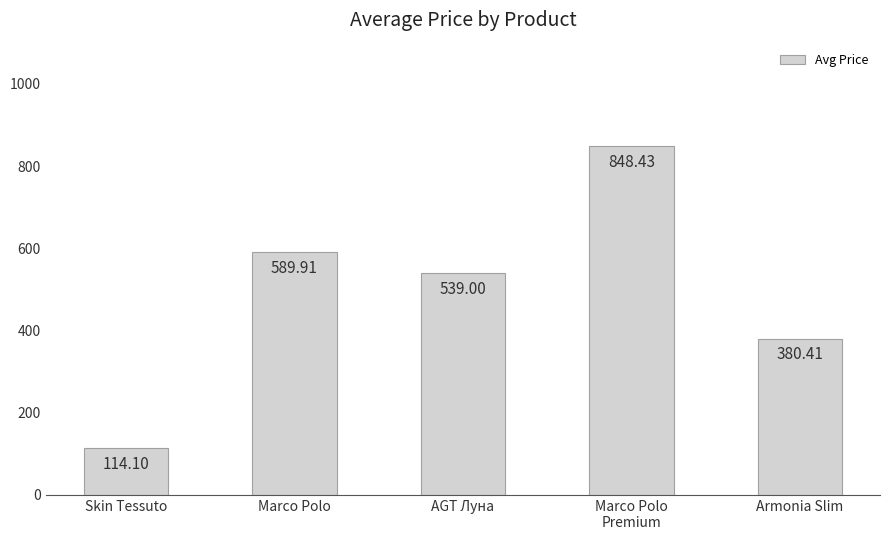

Reading left to right, what are all the values shown in this chart?

Skin Tessuto=114.1	Marco Polo=589.9	AGT Луна=539.0	Marco Polo
Premium=848.4	Armonia Slim=380.4